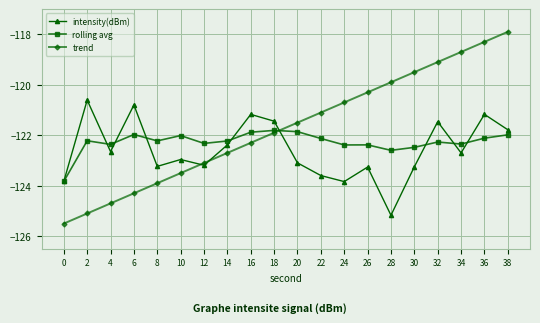

Rank the series at 24 from highest to lowest value.

trend, rolling avg, intensity(dBm)